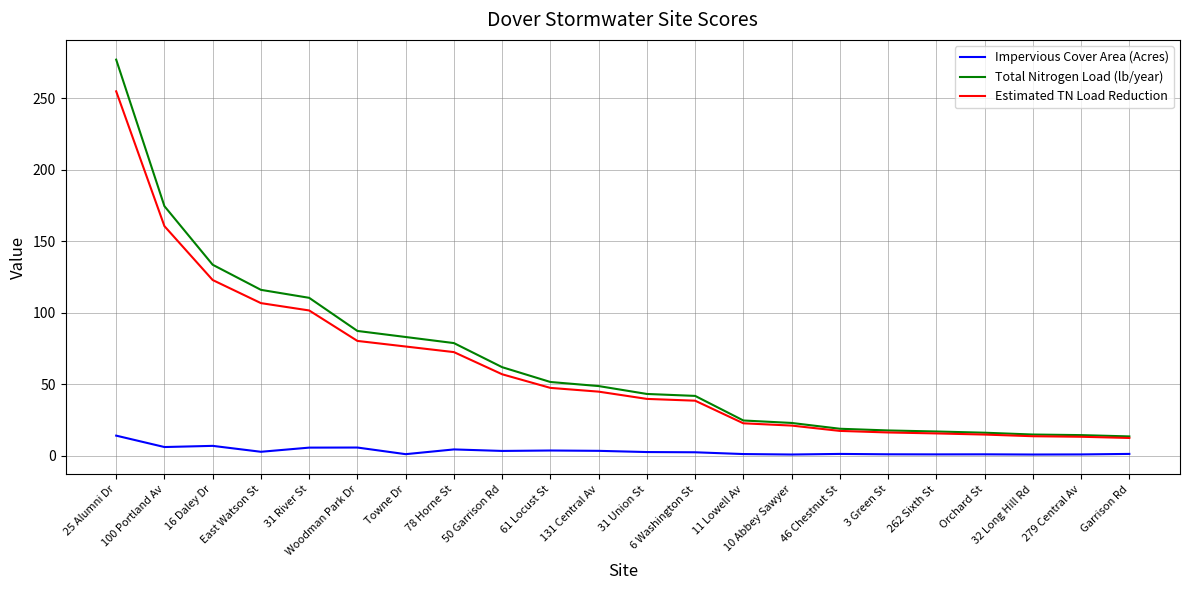

At which category does the chart reach its peak across all series?

25 Alumni Dr